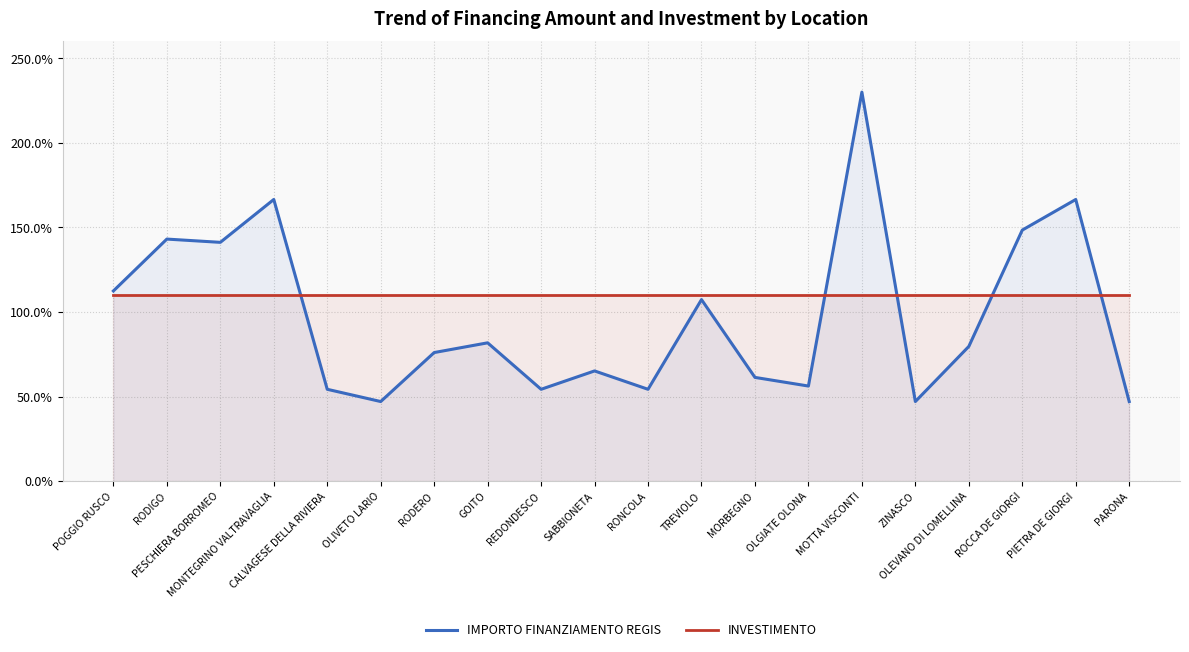

At how many categories does at least one series exceed 196?

1